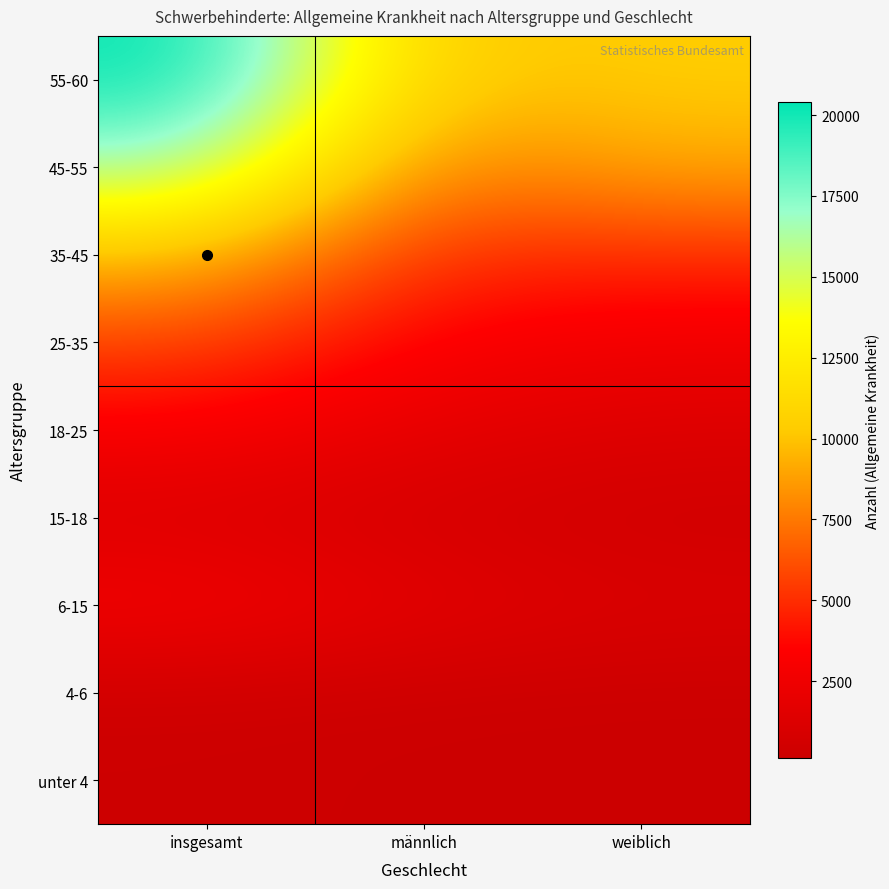

What is the spread (max minus min) of values at weiblich?

10280